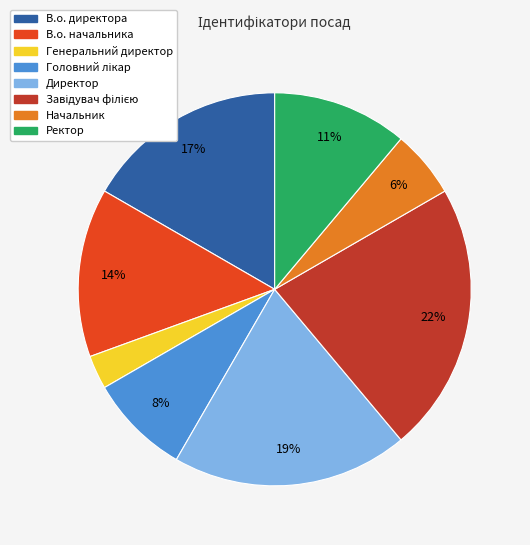

Which has a higher value, Ректор or В.о. начальника?

В.о. начальника